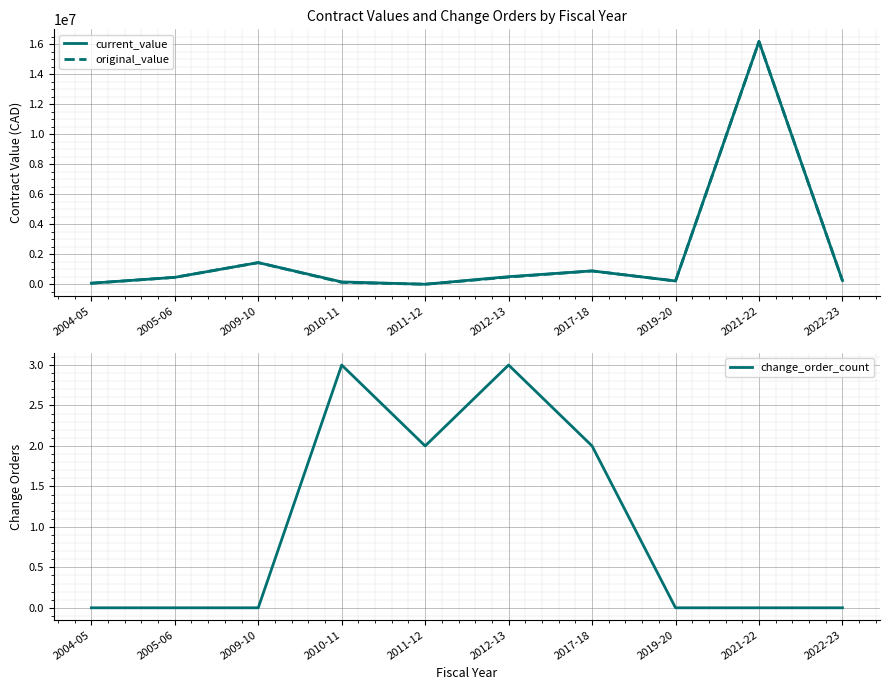

In current_value, how many points are lower than both neighbors (excluding endpoints)?

2